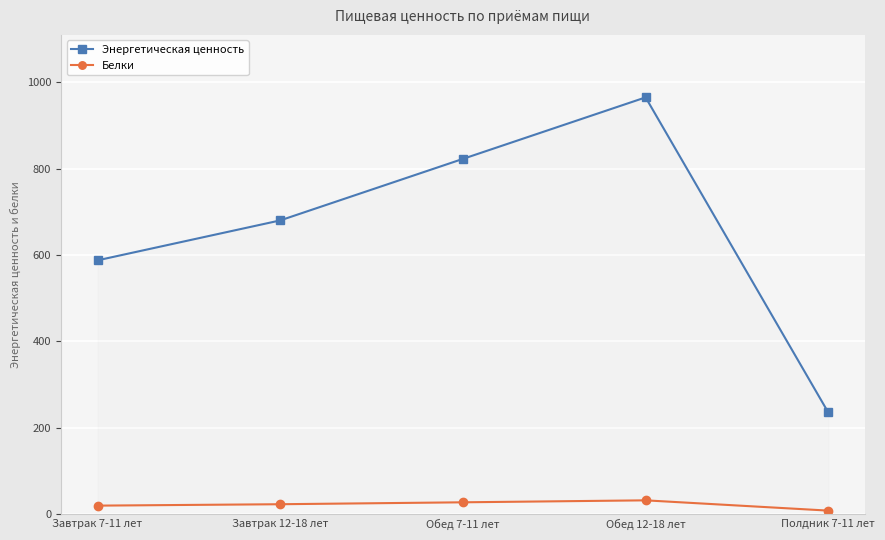

Reading left to right, what are all the values shown in this chart?

Энергетическая ценность: 587.5	680.0	822.5	965.0	235.0
Белки: 19.2	22.5	26.9	31.5	7.7